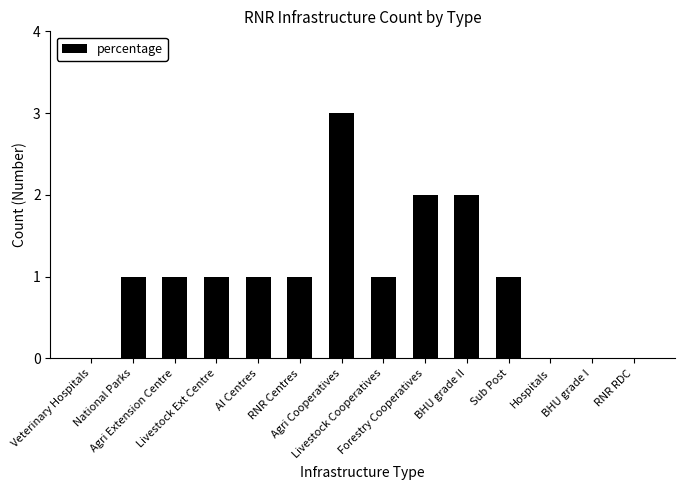

Which has a higher value, BHU grade I or Livestock Cooperatives?

Livestock Cooperatives